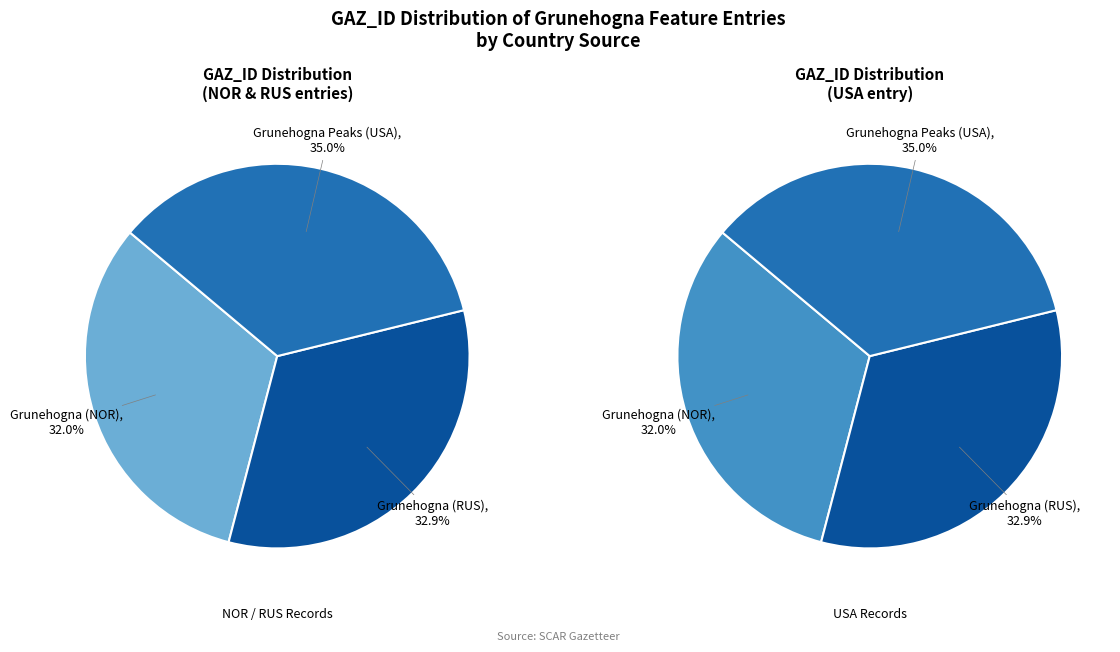

How many segments does this pie chart have?

3